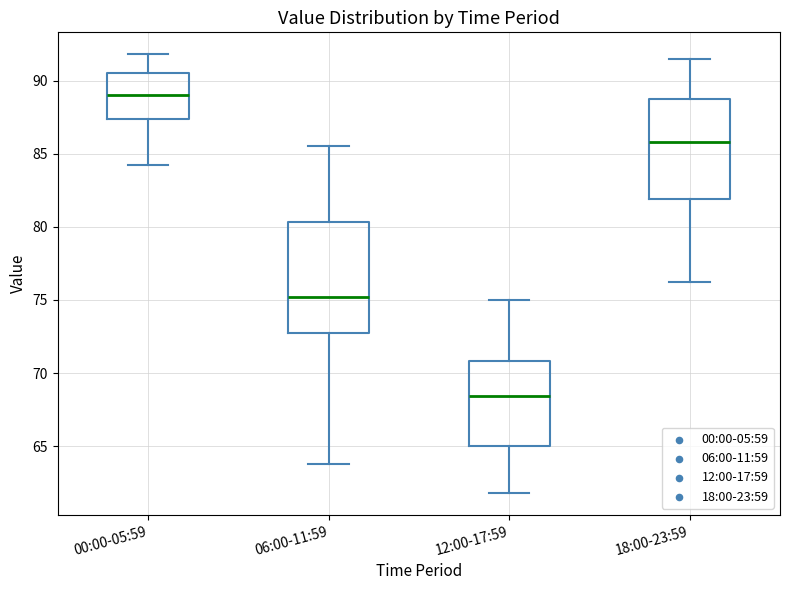

Reading left to right, read every box against the y-axis: the position of its median line, the range the box covers, and the ends of its whiskers. The values are not printed on the chart, so give them approximately, as read against the axis.

00:00-05:59: median 89.0, box 87.5 to 90.5, whiskers 84.0 to 92.0
06:00-11:59: median 75.0, box 73.0 to 80.5, whiskers 64.0 to 85.5
12:00-17:59: median 68.5, box 65.0 to 71.0, whiskers 62.0 to 75.0
18:00-23:59: median 86.0, box 82.0 to 89.0, whiskers 76.0 to 91.5